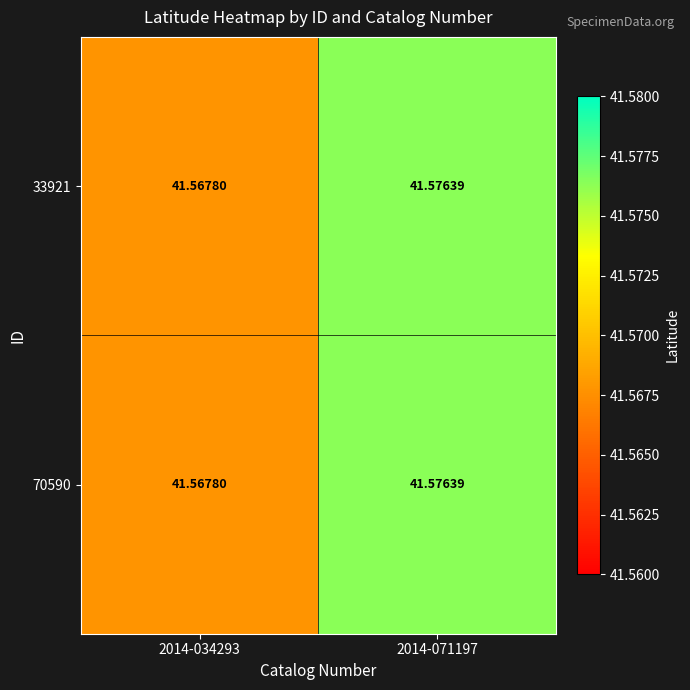

At how many categories does at least one series exceed 41?

2